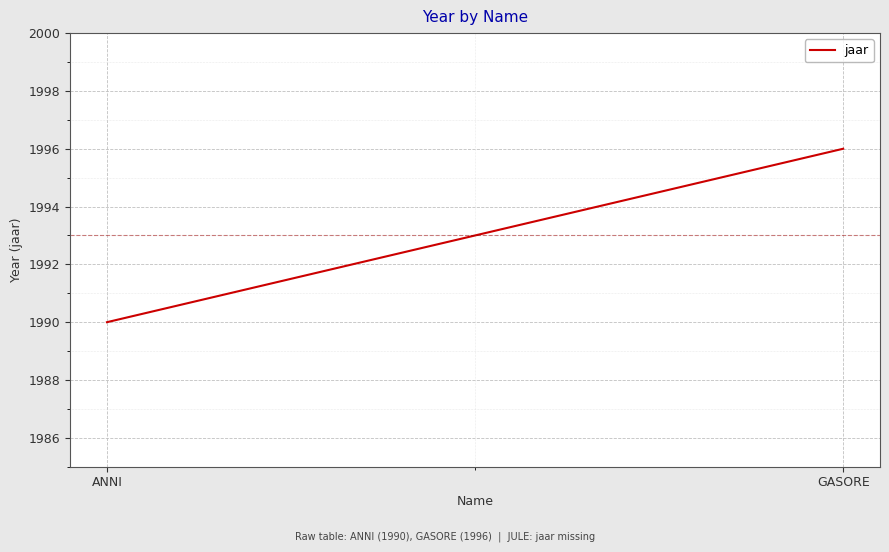

Is it true that the value at GASORE is 1996?

True